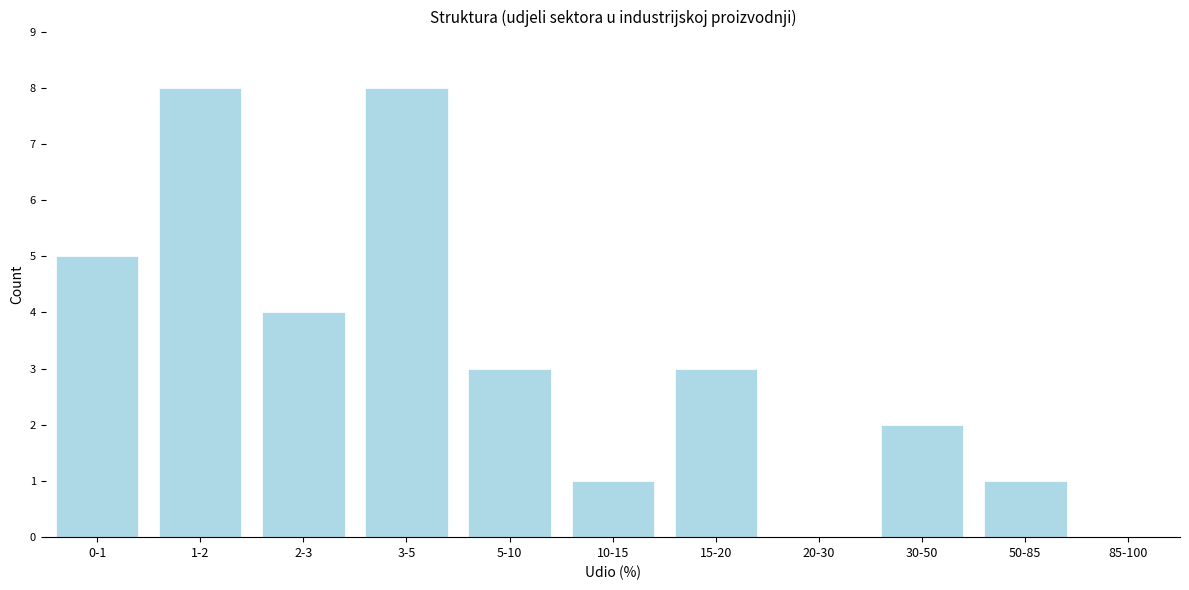

Reading left to right, what are all the values shown in this chart?

0-1=5	1-2=8	2-3=4	3-5=8	5-10=3	10-15=1	15-20=3	20-30=0	30-50=2	50-85=1	85-100=0